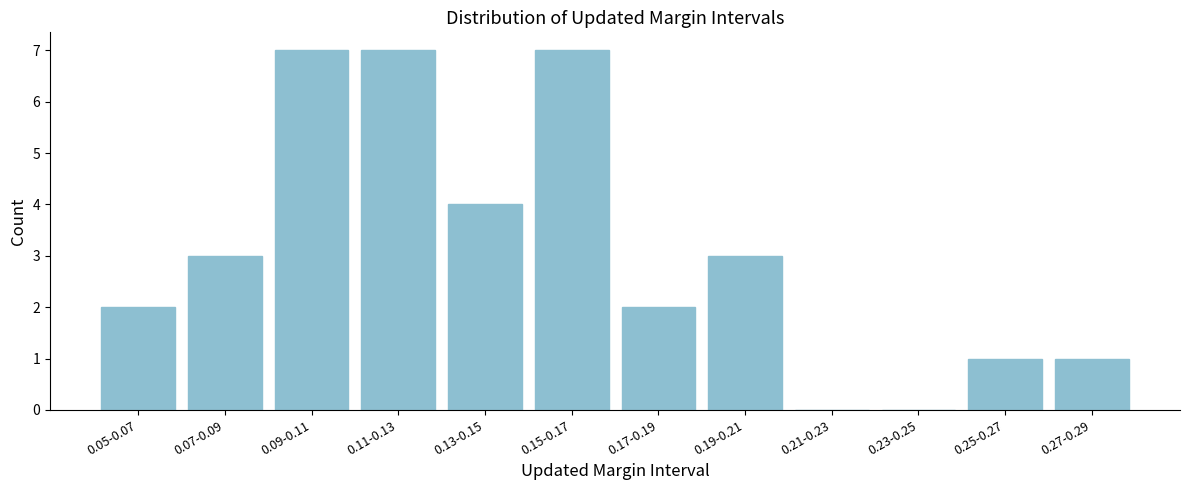

Reading right to left, extract all data points from this chart.

0.27-0.29=1	0.25-0.27=1	0.23-0.25=0	0.21-0.23=0	0.19-0.21=3	0.17-0.19=2	0.15-0.17=7	0.13-0.15=4	0.11-0.13=7	0.09-0.11=7	0.07-0.09=3	0.05-0.07=2